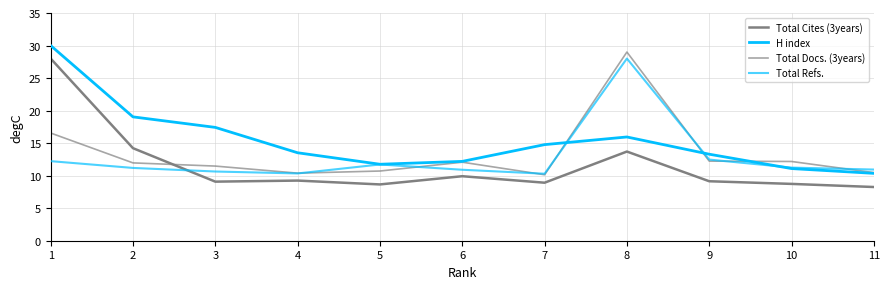

What is the average value of the H index series?

15.4